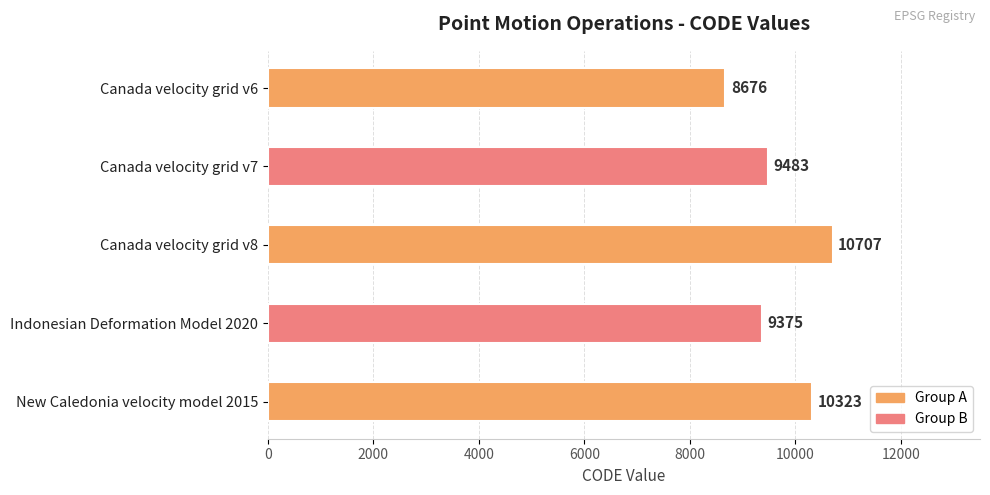

Which has a higher value, Canada velocity grid v6 or New Caledonia velocity model 2015?

New Caledonia velocity model 2015